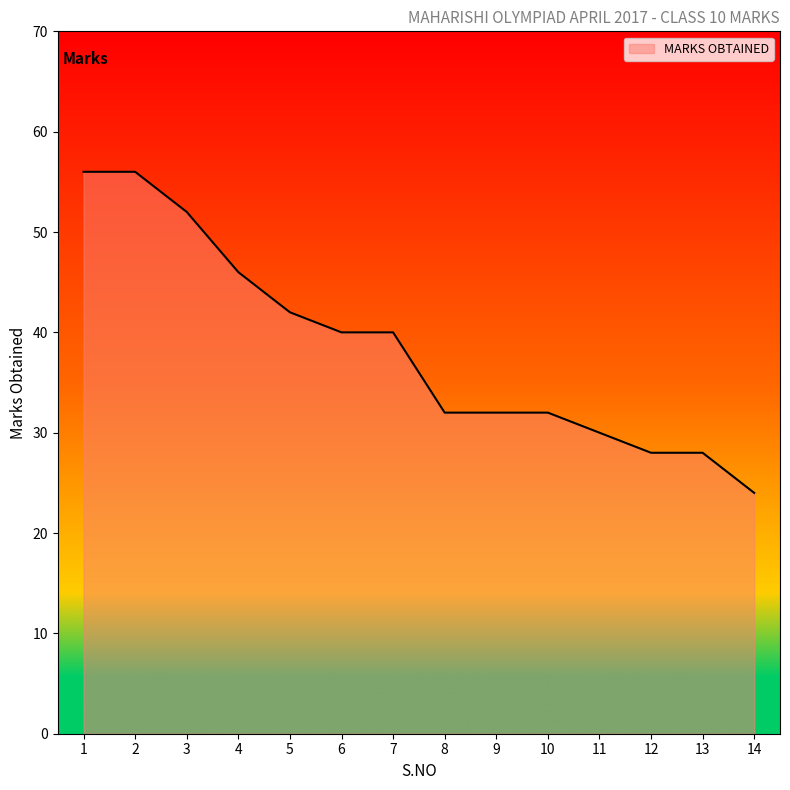

Which category has the lowest value across all series?

14